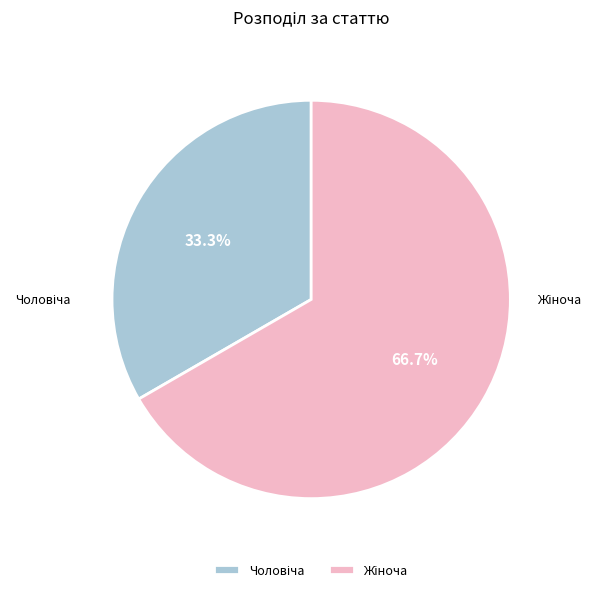

To the nearest percent, what is the difference between the largest and smallest slice percentages?

33%